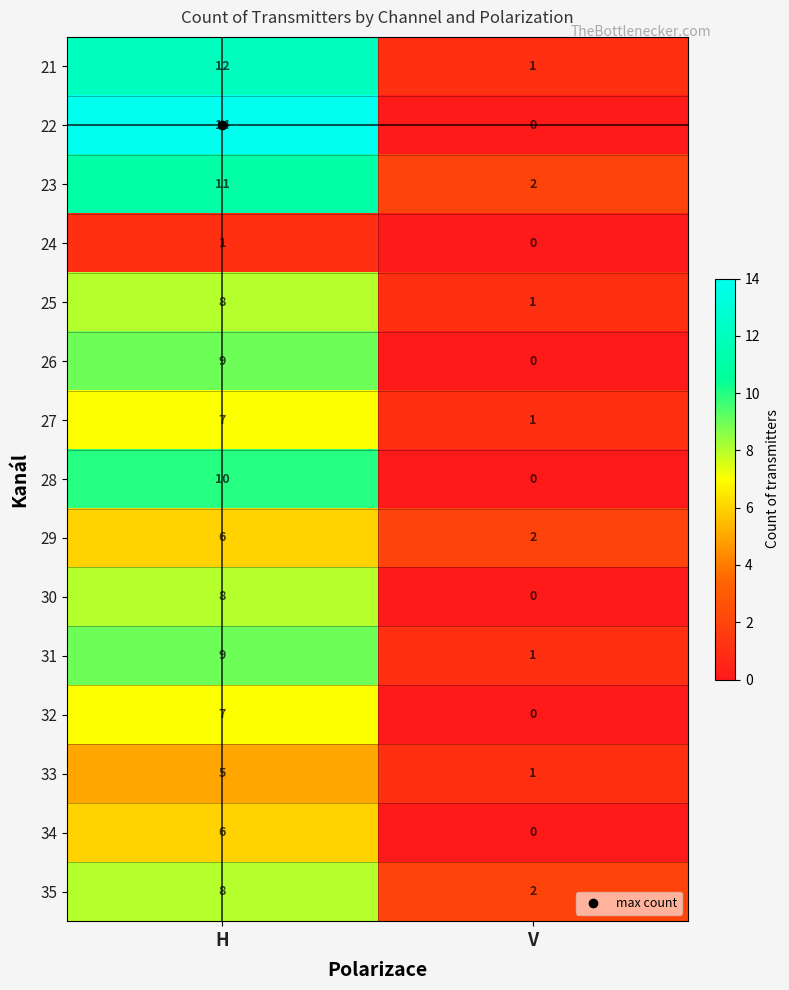

What is the total value across all series at H?

121